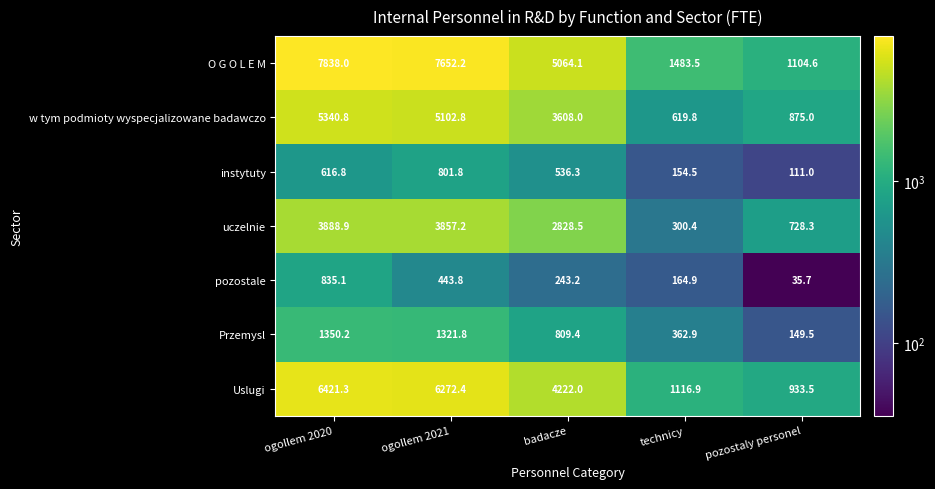

The value of Przemysl at ogollem 2020 is 1350.2. True or false?

True